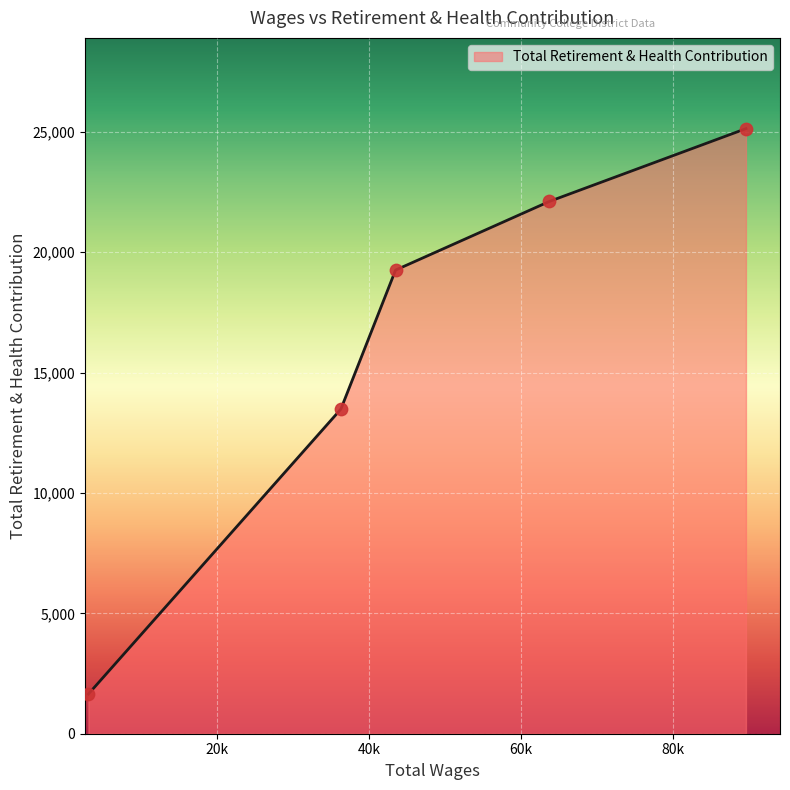

True or false: there are more than 1 points higher than both neighbors.

False